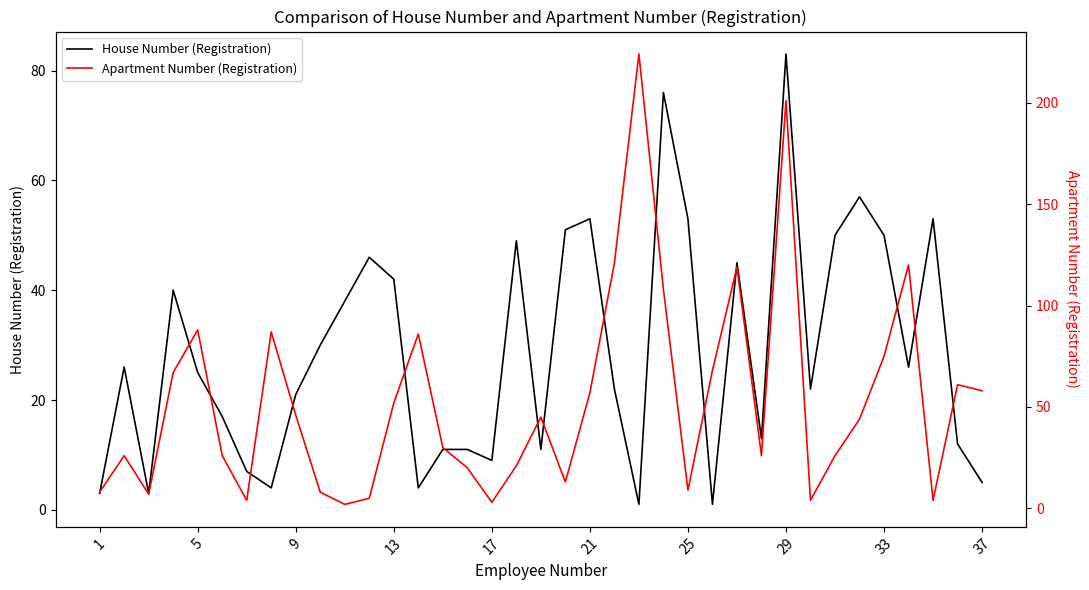

What is the highest value of the House Number (Registration) series?

83